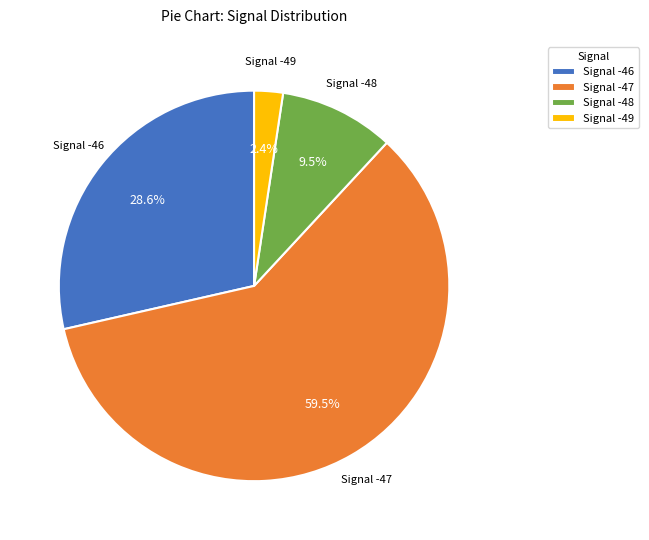

What is the smallest slice in the pie chart?

Signal -49